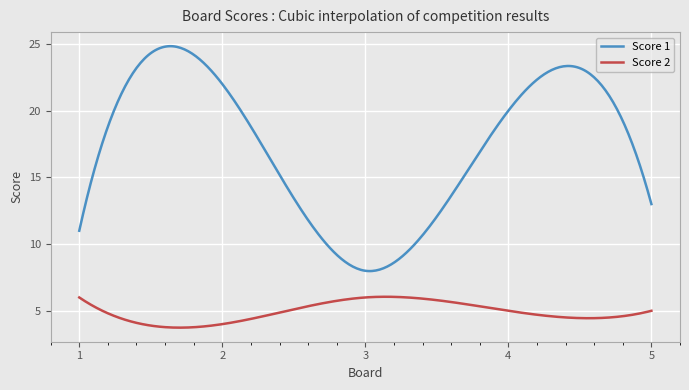

What is the difference between the maximum and minimum values in the Score 1 series?

16.9